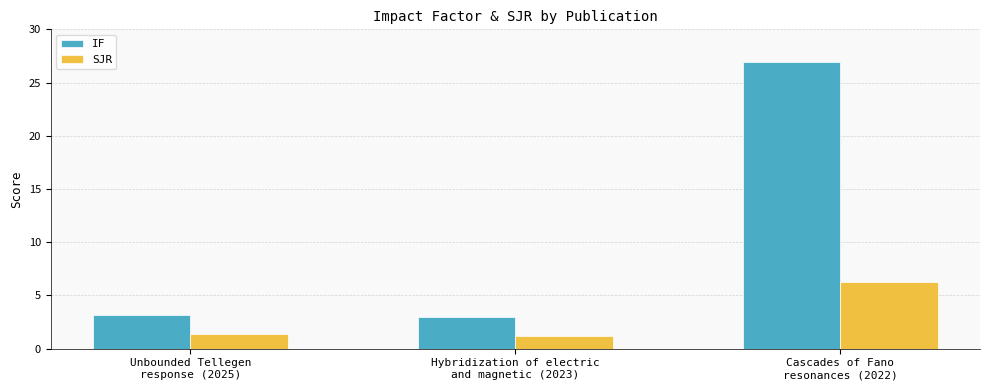

Reading right to left, what are all the values shown in this chart?

IF: 26.9	3.0	3.1
SJR: 6.3	1.2	1.4